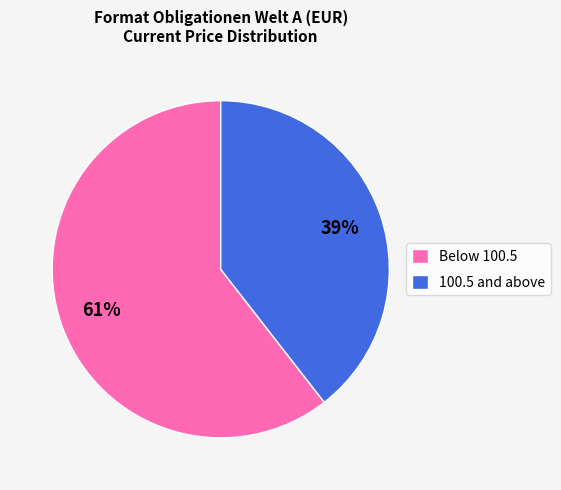

How many segments does this pie chart have?

2